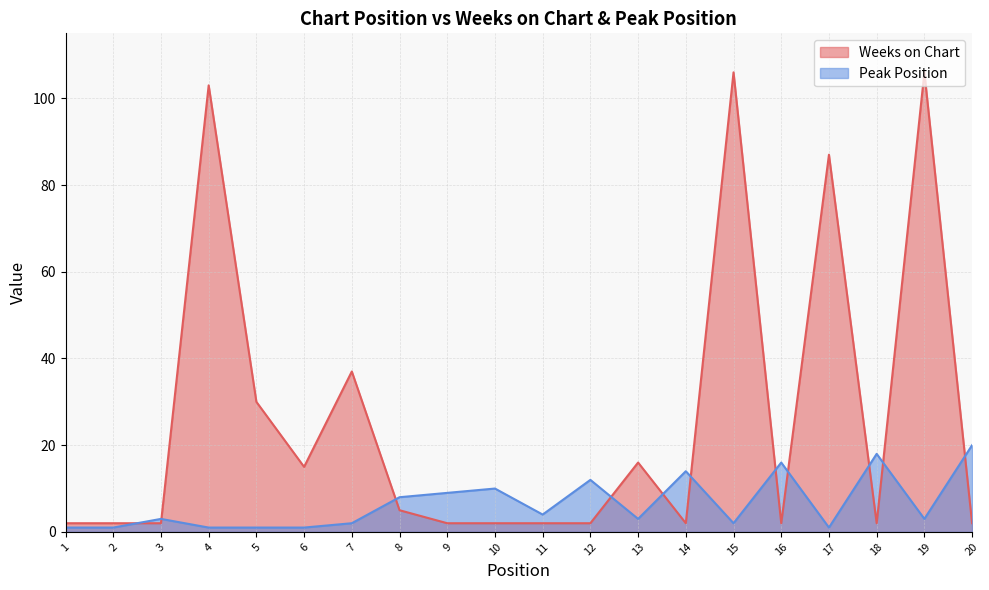

How many values in the Peak Position series are below 3?

8